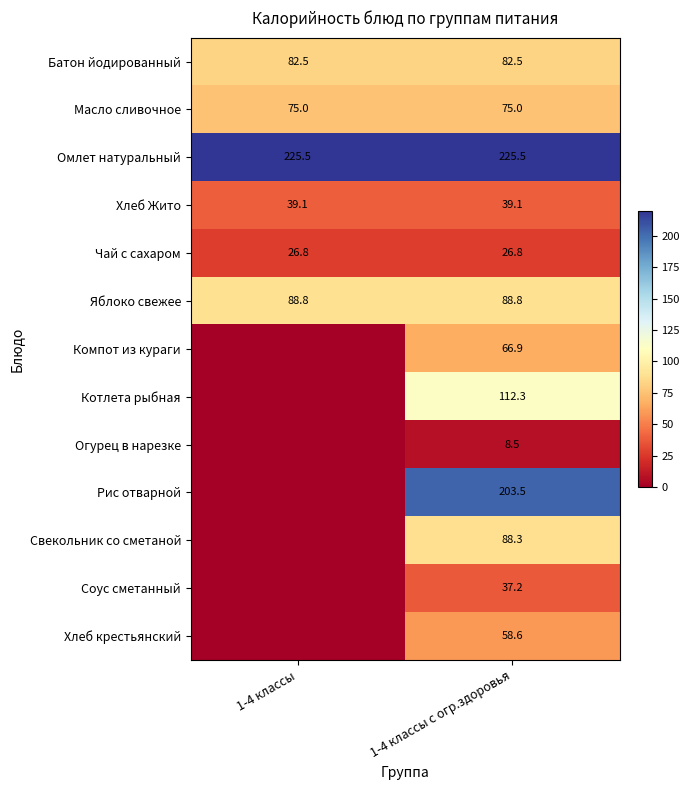

What is the greatest value displayed?

225.5